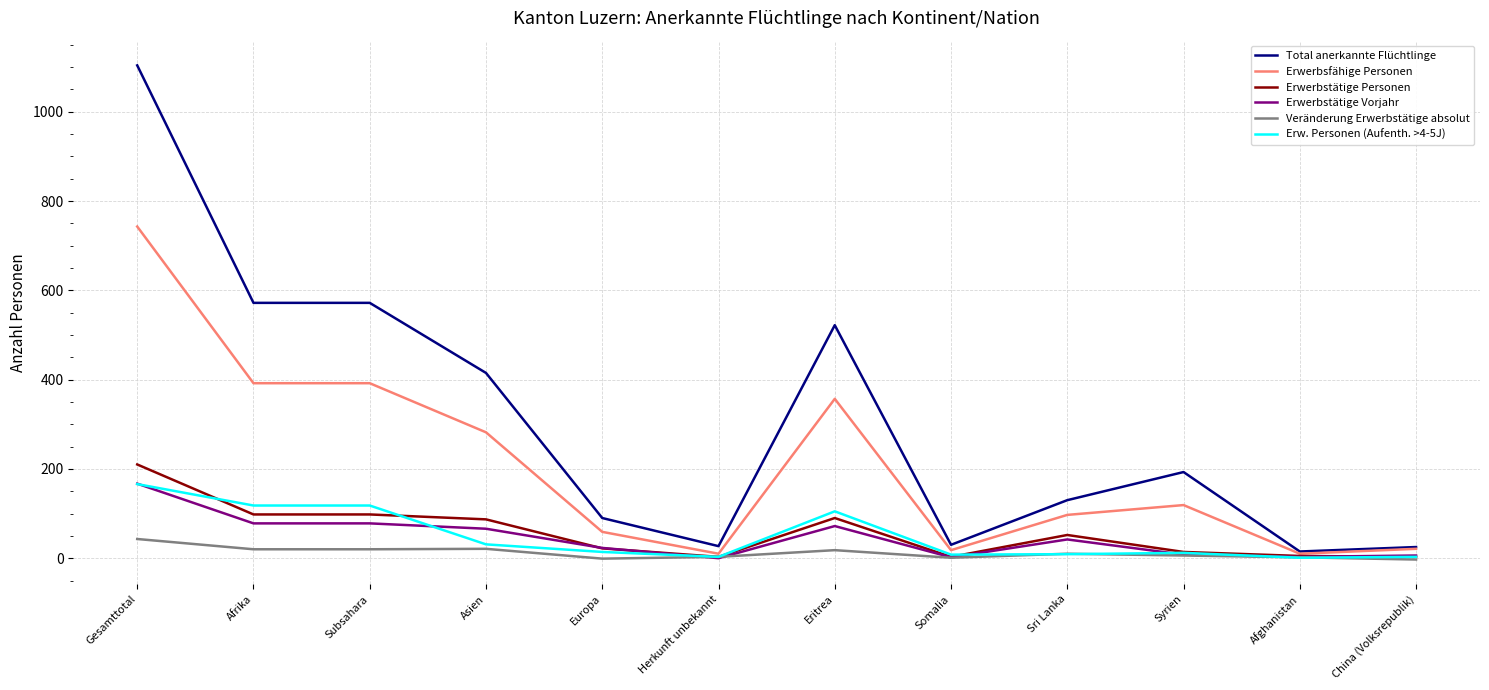

Which series has the largest total across all categories?

Total anerkannte Flüchtlinge